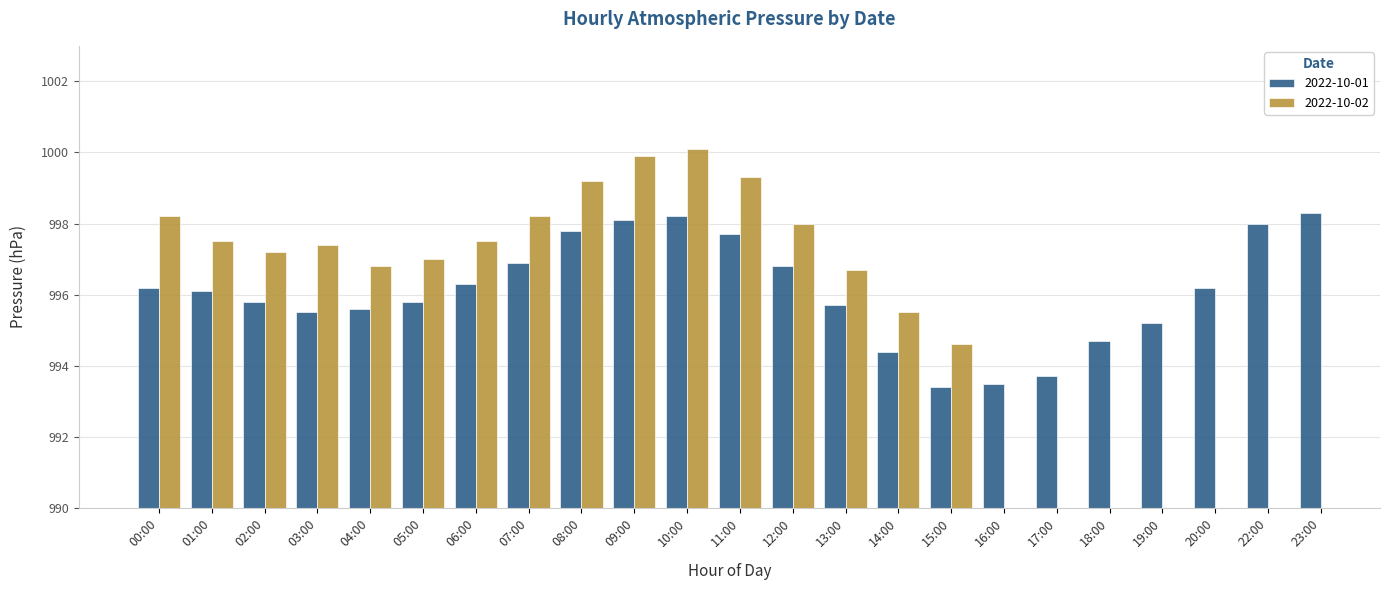

What is the difference between the maximum and minimum values?

4.9